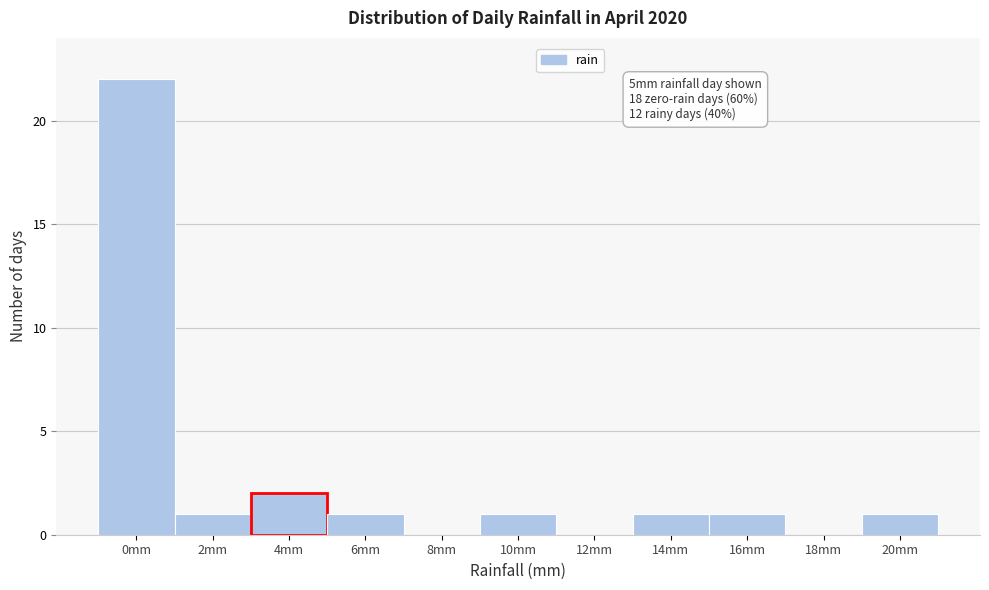

Reading left to right, list all the values displayed in this chart.

0mm=22	2mm=1	4mm=2	6mm=1	8mm=0	10mm=1	12mm=0	14mm=1	16mm=1	18mm=0	20mm=1